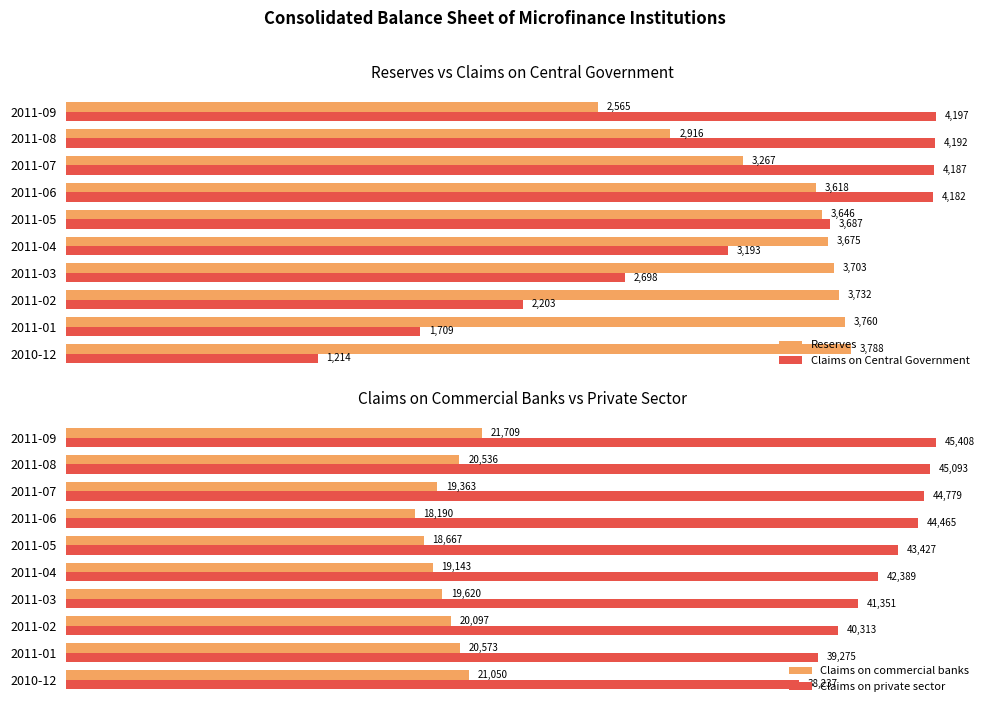

At which label is Reserves closest to 3176?

2011-07